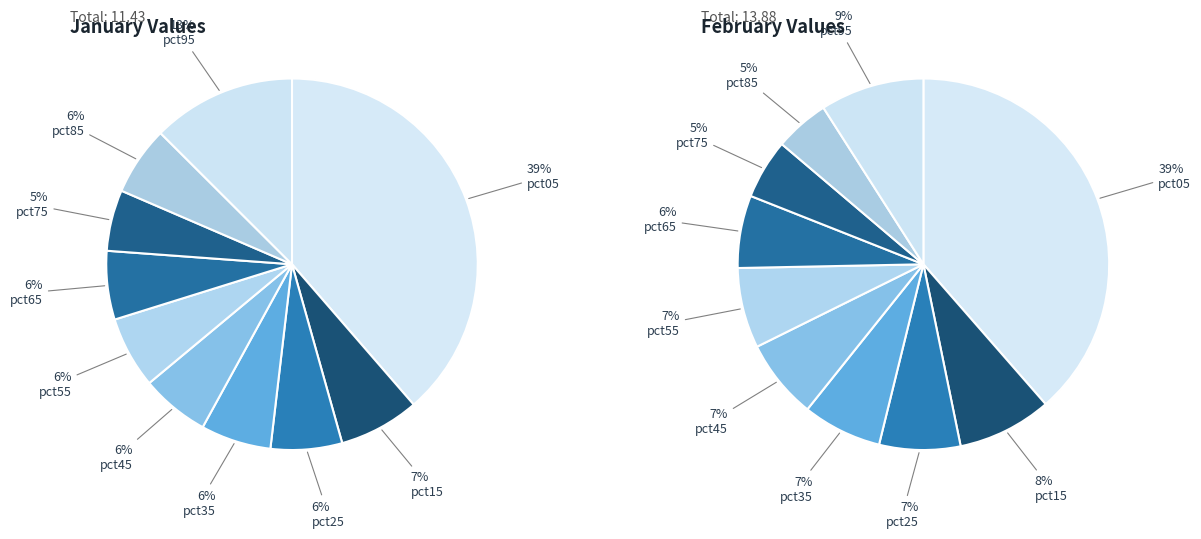

Do 5 and 8 together represent more than half of the pie?

No